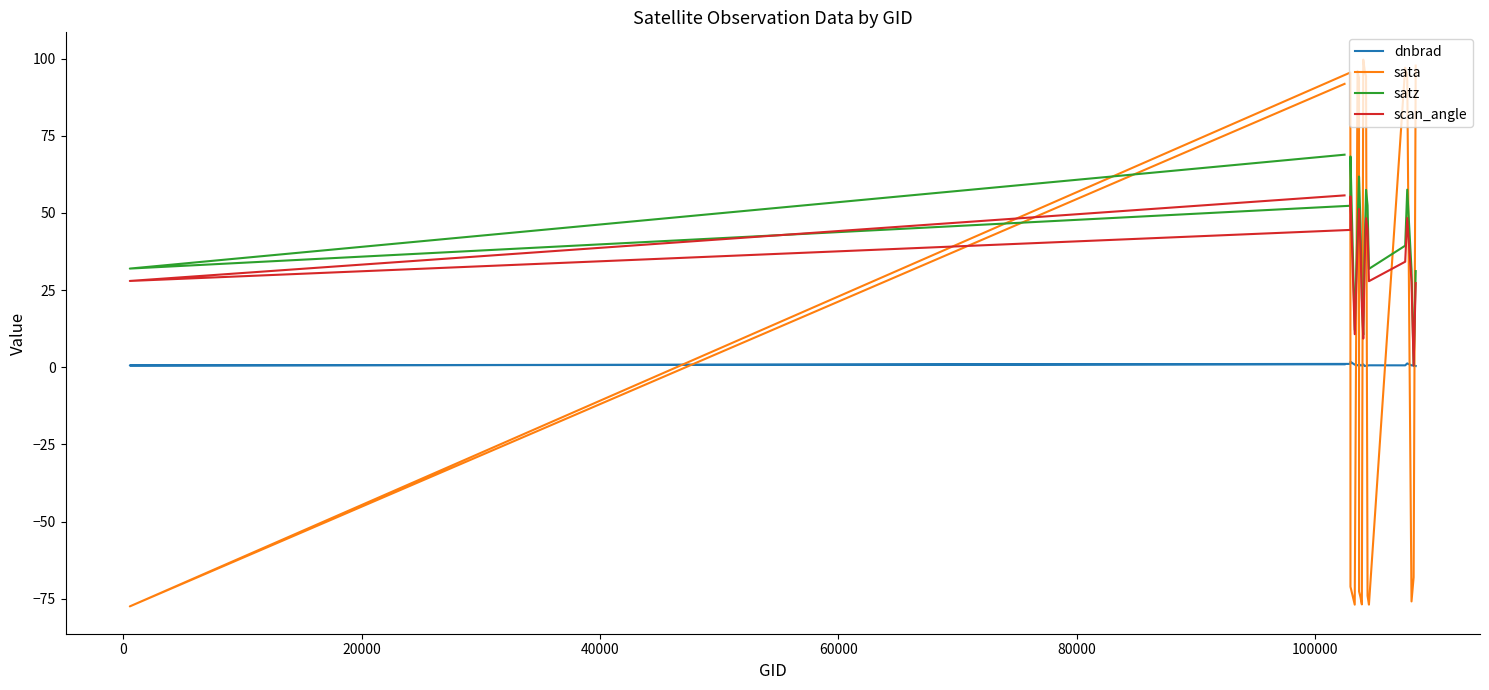

How many categories are shown in the chart?

20